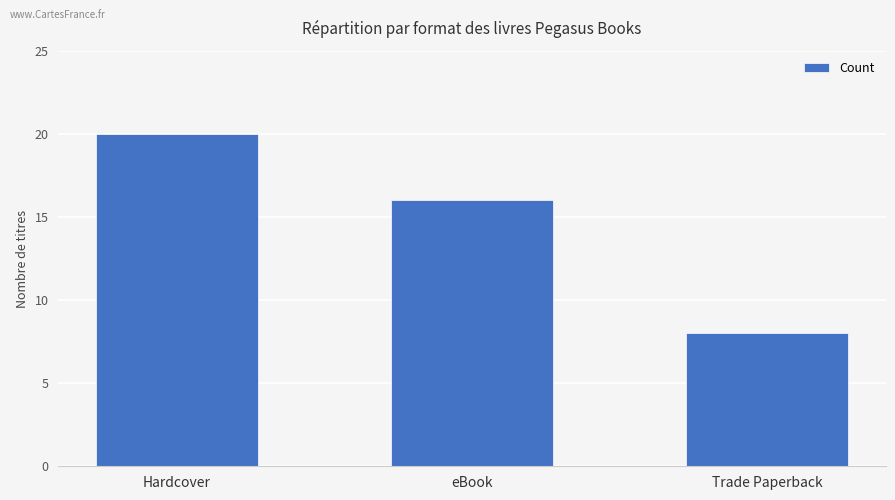

The chart shows a value of 24 at eBook. True or false?

False